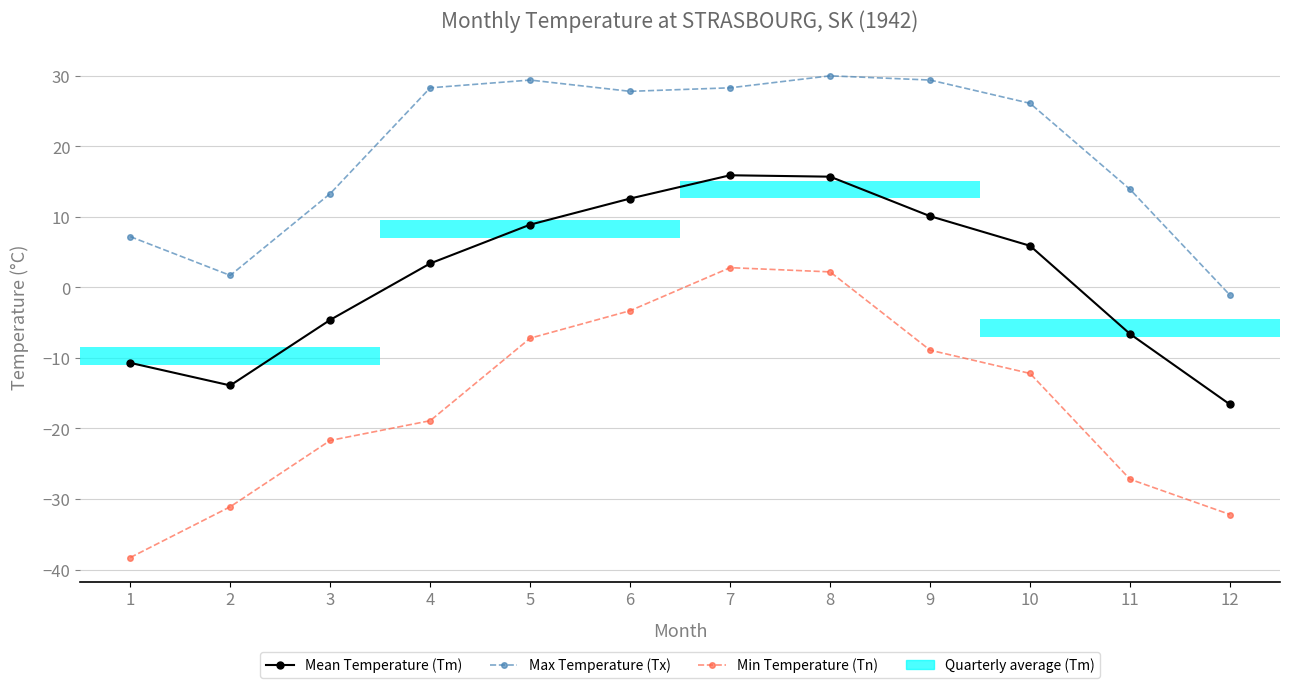

Reading right to left, list all the values displayed in this chart.

Mean Temperature (Tm): -16.6	-6.6	5.9	10.1	15.7	15.9	12.6	8.9	3.4	-4.6	-13.9	-10.7
Max Temperature (Tx): -1.1	13.9	26.1	29.4	30.0	28.3	27.8	29.4	28.3	13.3	1.7	7.2
Min Temperature (Tn): -32.2	-27.2	-12.2	-8.9	2.2	2.8	-3.3	-7.2	-18.9	-21.7	-31.1	-38.3